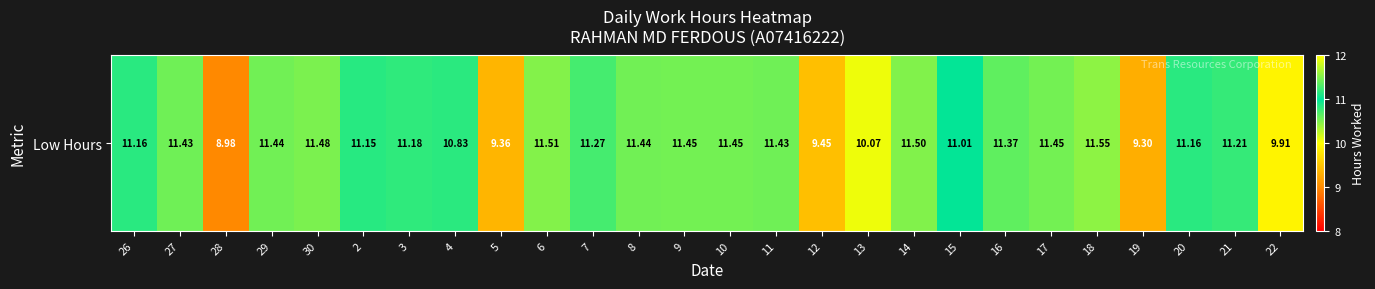

How many data points are above 11?

19